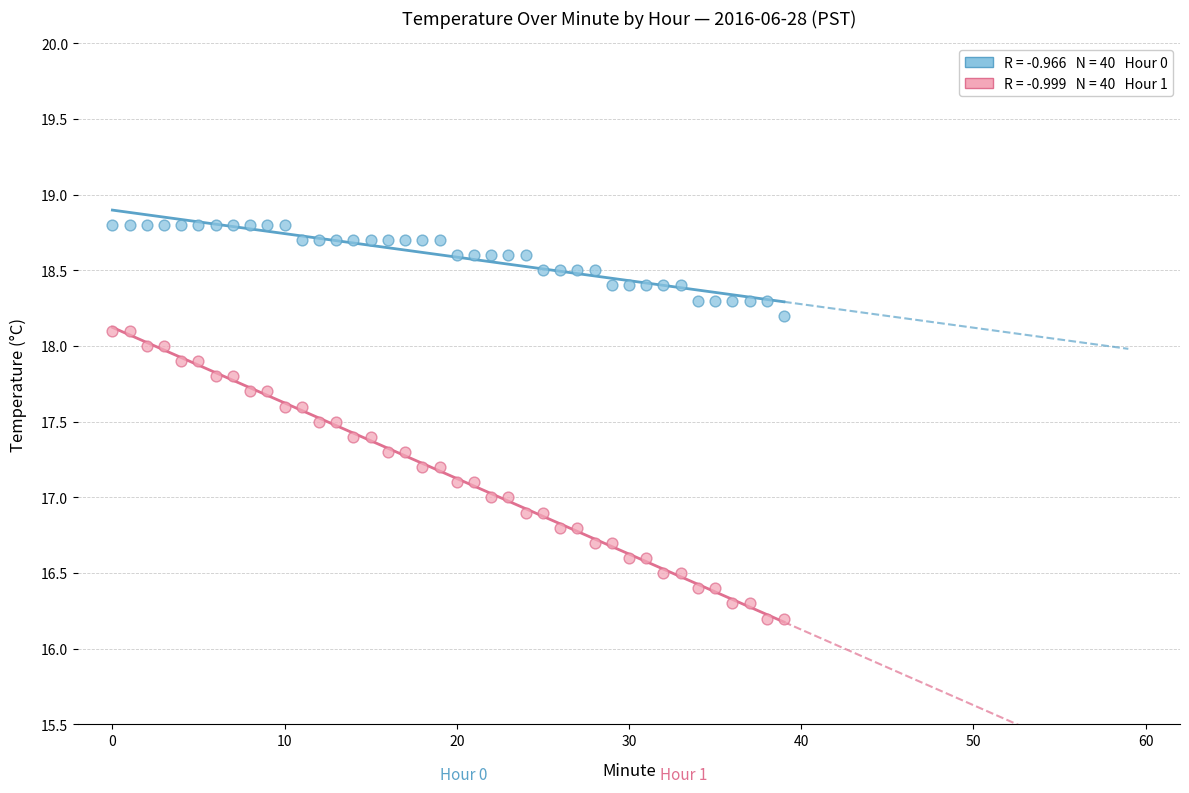

Across all data points, what is the range of Y values (max minus min)?

2.6